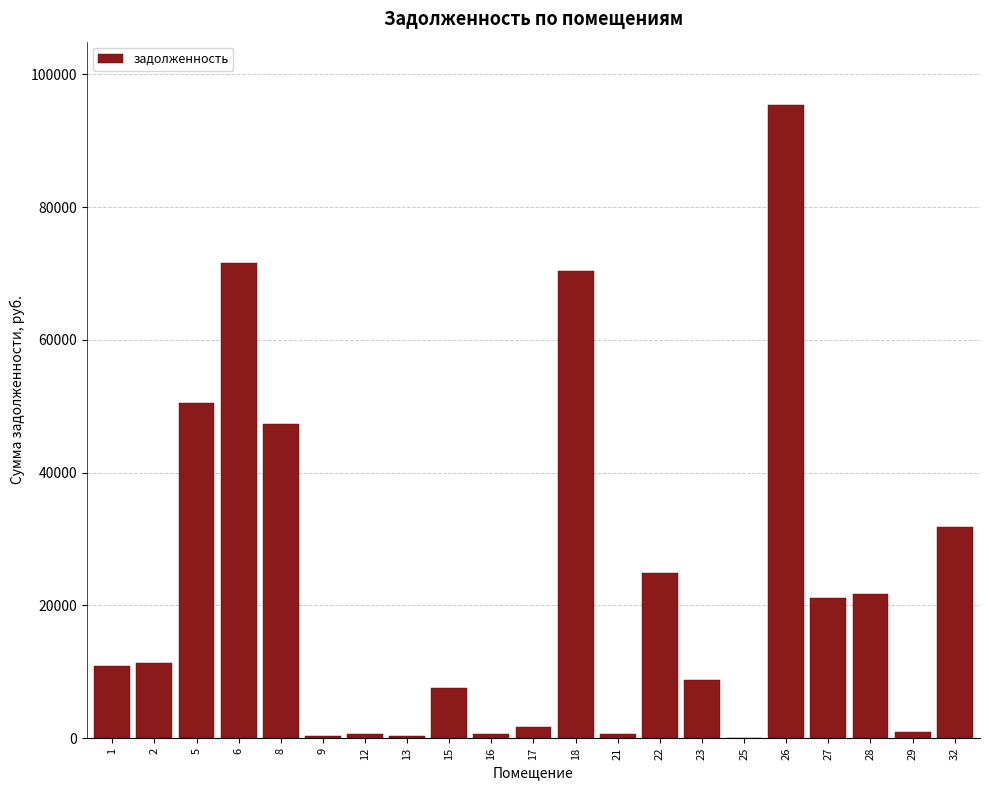

What is the change in value from 1 to 23?

-2145.1